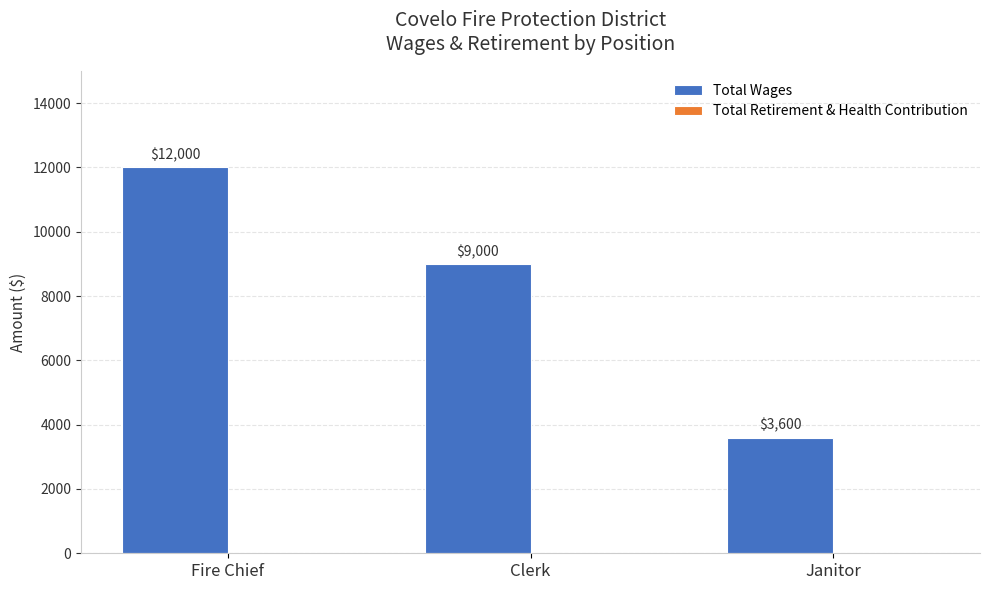

The chart shows a value of 4038 at Clerk. True or false?

False